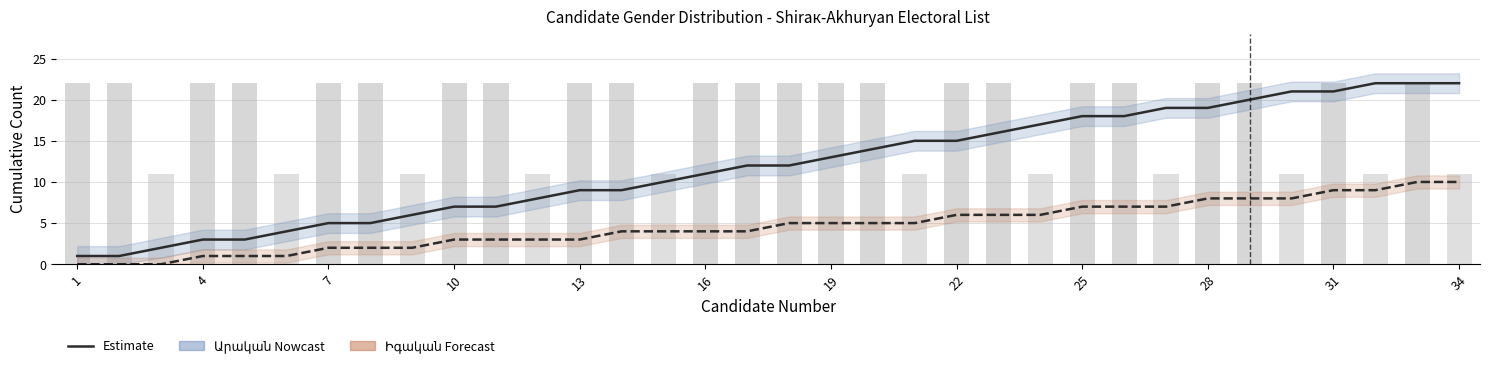

Reading left to right, what are all the values shown in this chart?

Արական (Male): 1	1	2	3	3	4	5	5	6	7	7	8	9	9	10	11	12	12	13	14	15	15	16	17	18	18	19	19	20	21	21	22	22	22
Իգական (Female): 0	0	0	1	1	1	2	2	2	3	3	3	3	4	4	4	4	5	5	5	5	6	6	6	7	7	7	8	8	8	9	9	10	10